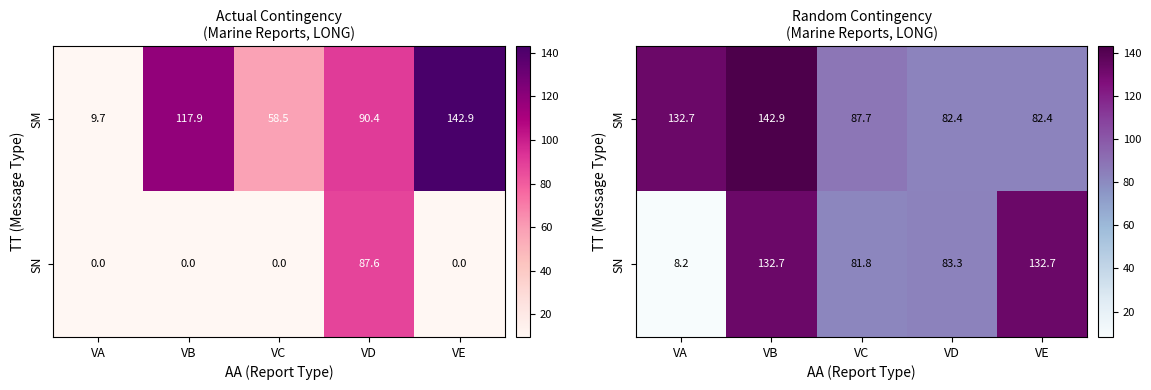

What value does the SN series have at VB?

132.7